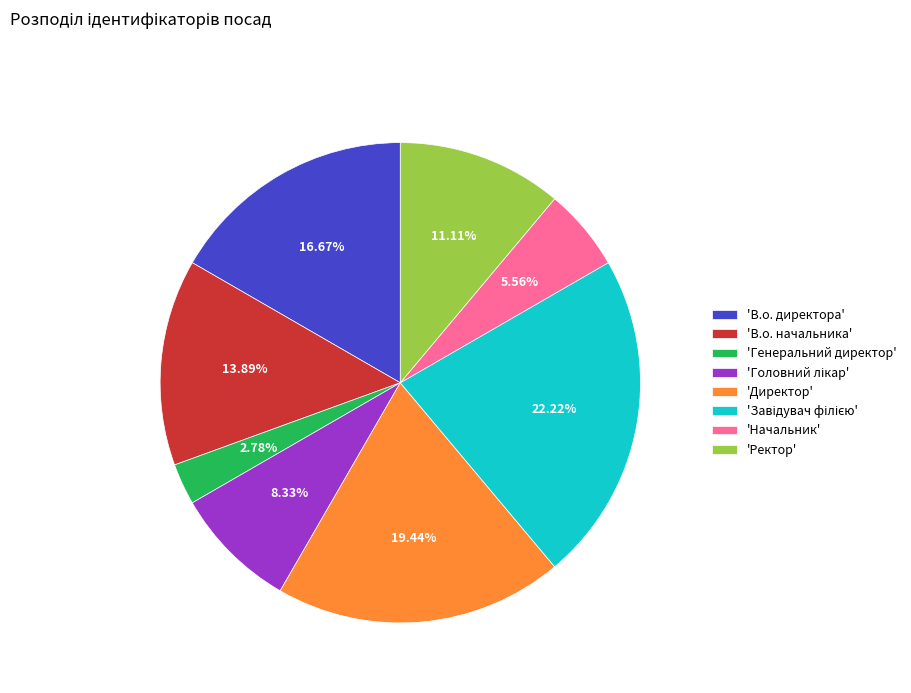

Between 'Генеральний директор' and 'В.о. директора', which is larger?

'В.о. директора'